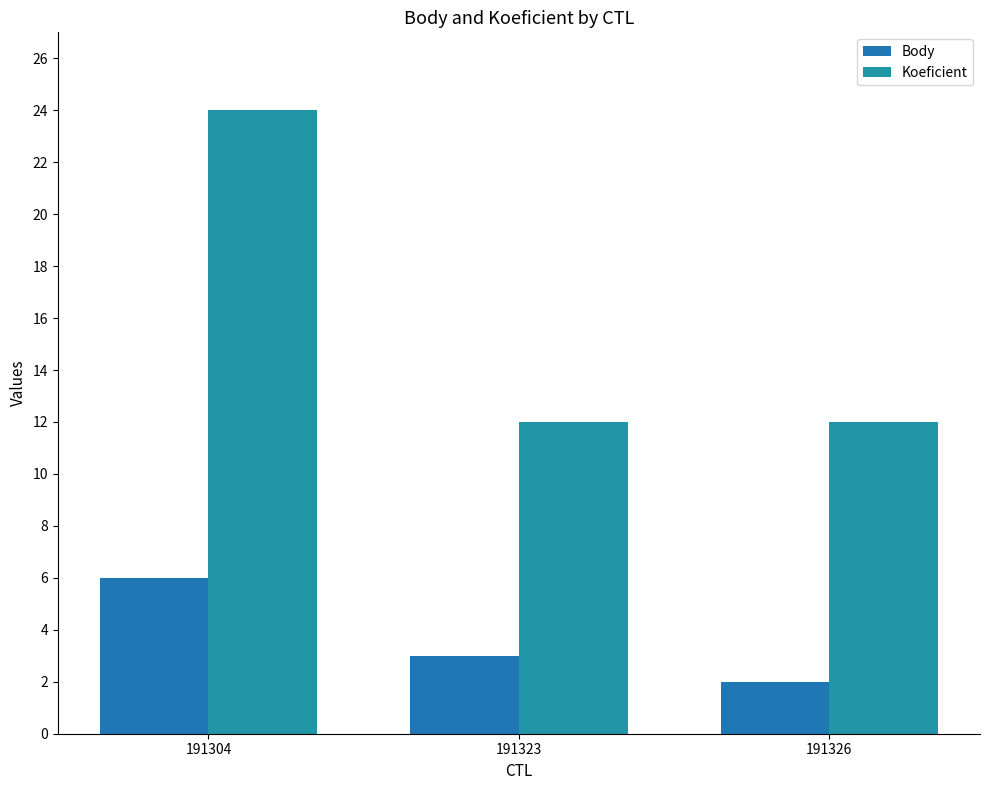

Between 191323 and 191326, which is larger?

191323